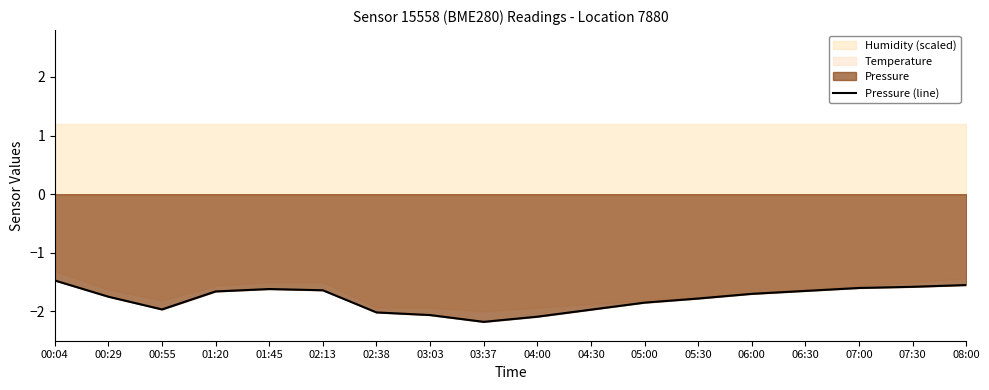

True or false: the data shows -2.8 at 04:00.

False